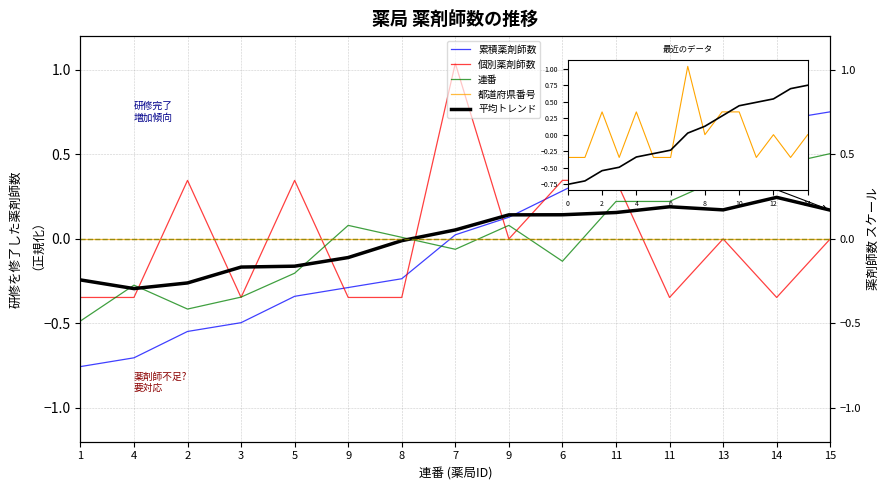

What is the label of the 6th point from the left?

9